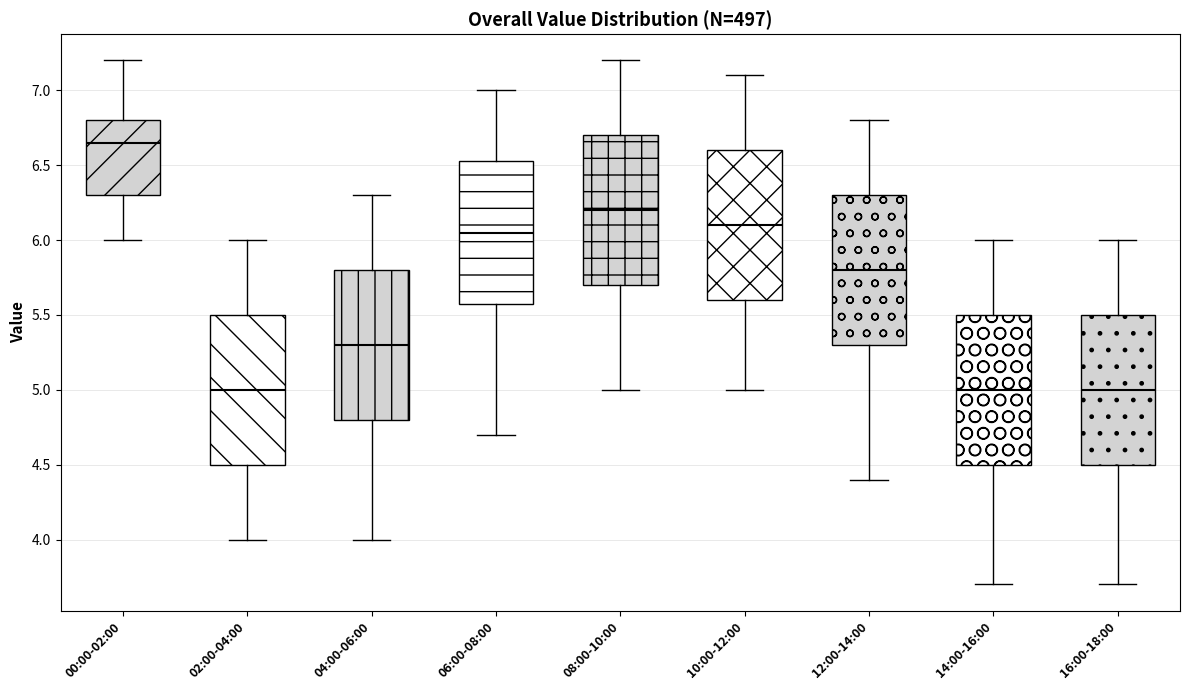

Reading left to right, transcribe this box plot: for each box, give where its median line is, the range the box spans, and where its two whiskers end, as read against the y-axis. The values are not printed on the chart, so give them approximately, as read against the axis.

00:00-02:00: median 6.65, box 6.30 to 6.80, whiskers 6.00 to 7.20
02:00-04:00: median 5.00, box 4.50 to 5.50, whiskers 4.00 to 6.00
04:00-06:00: median 5.30, box 4.80 to 5.80, whiskers 4.00 to 6.30
06:00-08:00: median 6.05, box 5.60 to 6.55, whiskers 4.70 to 7.00
08:00-10:00: median 6.20, box 5.70 to 6.70, whiskers 5.00 to 7.20
10:00-12:00: median 6.10, box 5.60 to 6.60, whiskers 5.00 to 7.10
12:00-14:00: median 5.80, box 5.30 to 6.30, whiskers 4.40 to 6.80
14:00-16:00: median 5.00, box 4.50 to 5.50, whiskers 3.70 to 6.00
16:00-18:00: median 5.00, box 4.50 to 5.50, whiskers 3.70 to 6.00